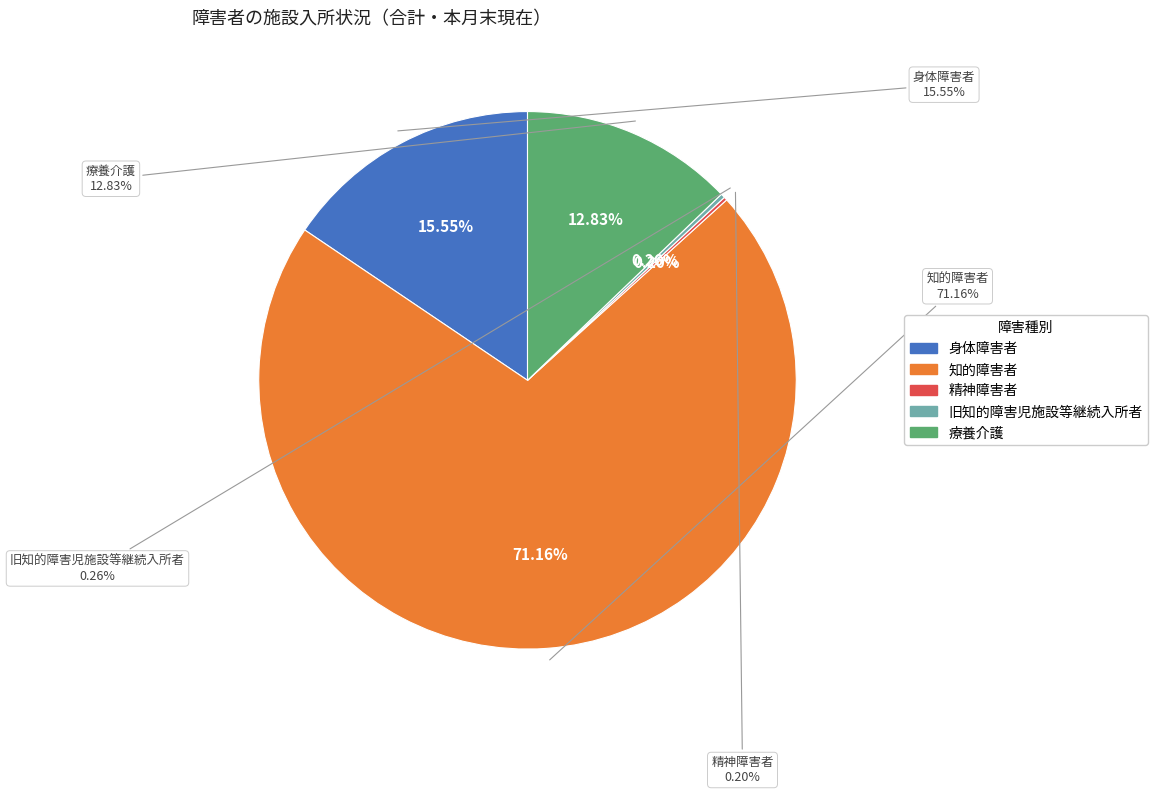

The 精神障害者 slice represents 0% of the pie. True or false?

True